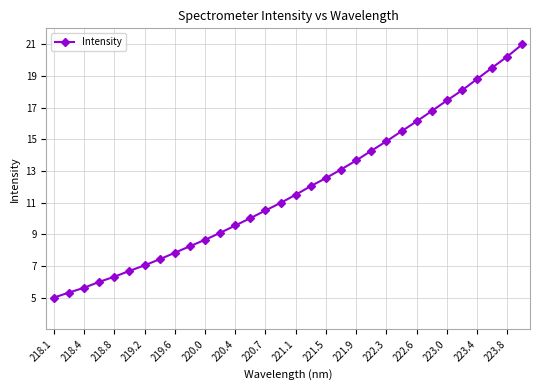

What is the average value?

11.9